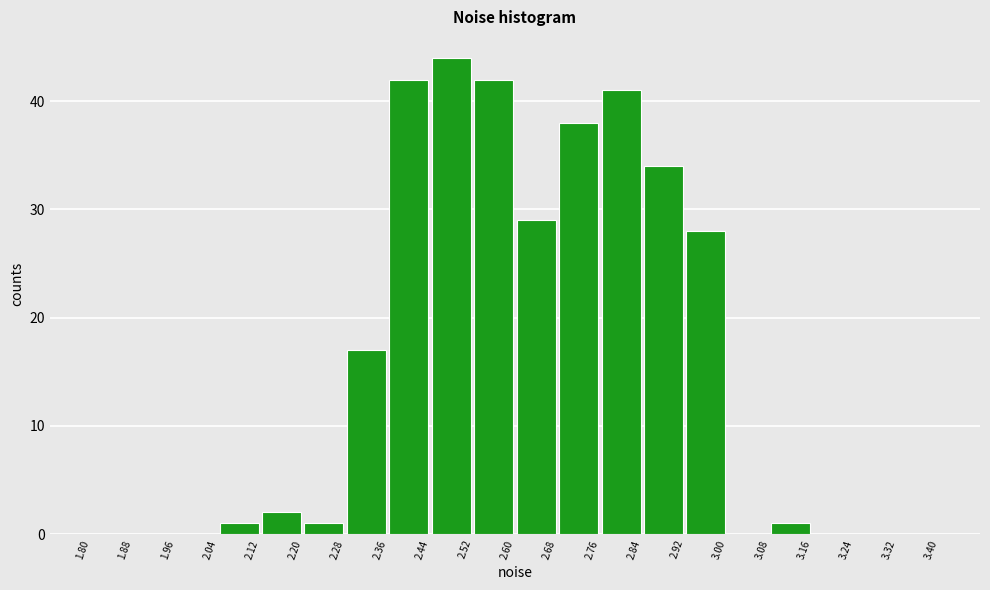

Reading left to right, list every bar in this chart as the range it spans on the x-axis followed by its height. The values are not printed on the chart, so give them approximately, as read against the axis.

1.80 to 1.88: 0
1.88 to 1.96: 0
1.96 to 2.04: 0
2.04 to 2.12: 1
2.12 to 2.20: 2
2.20 to 2.28: 1
2.28 to 2.36: 17
2.36 to 2.44: 42
2.44 to 2.52: 44
2.52 to 2.60: 42
2.60 to 2.68: 29
2.68 to 2.76: 38
2.76 to 2.84: 41
2.84 to 2.92: 34
2.92 to 3.00: 28
3.00 to 3.08: 0
3.08 to 3.16: 1
3.16 to 3.24: 0
3.24 to 3.32: 0
3.32 to 3.40: 0